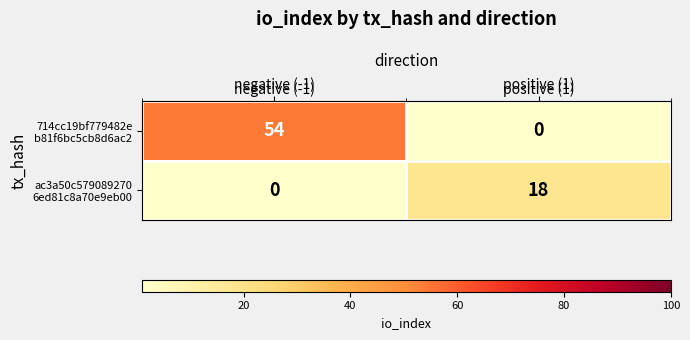

What is the difference between the highest and lowest values at negative (-1)?

54